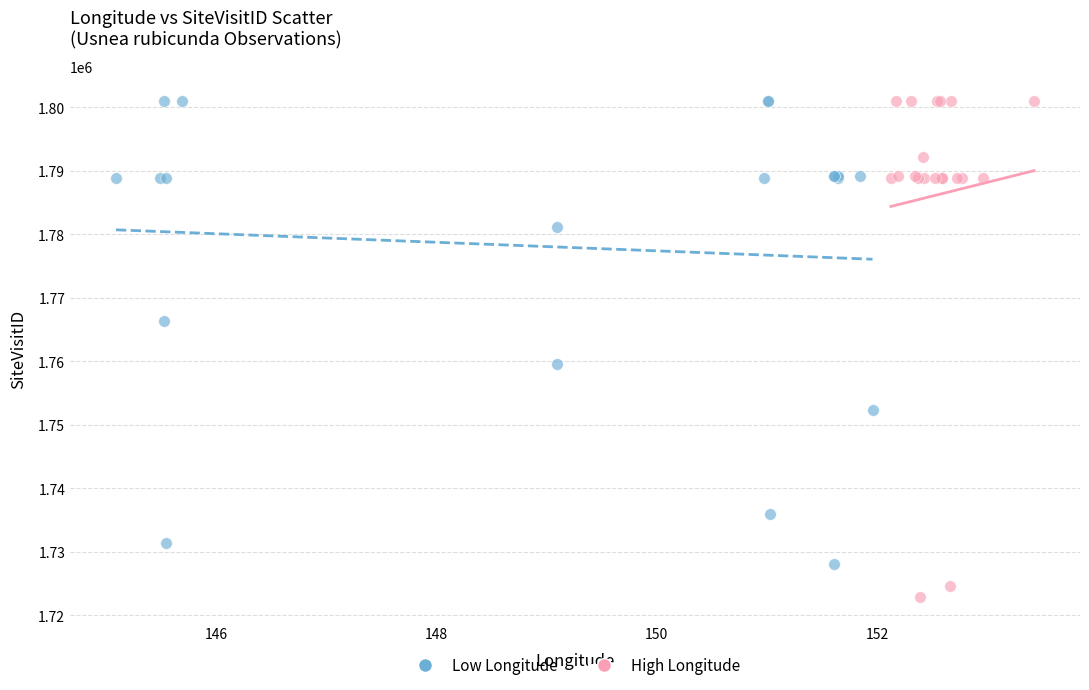

Which series contains the lowest Y value?

High Longitude